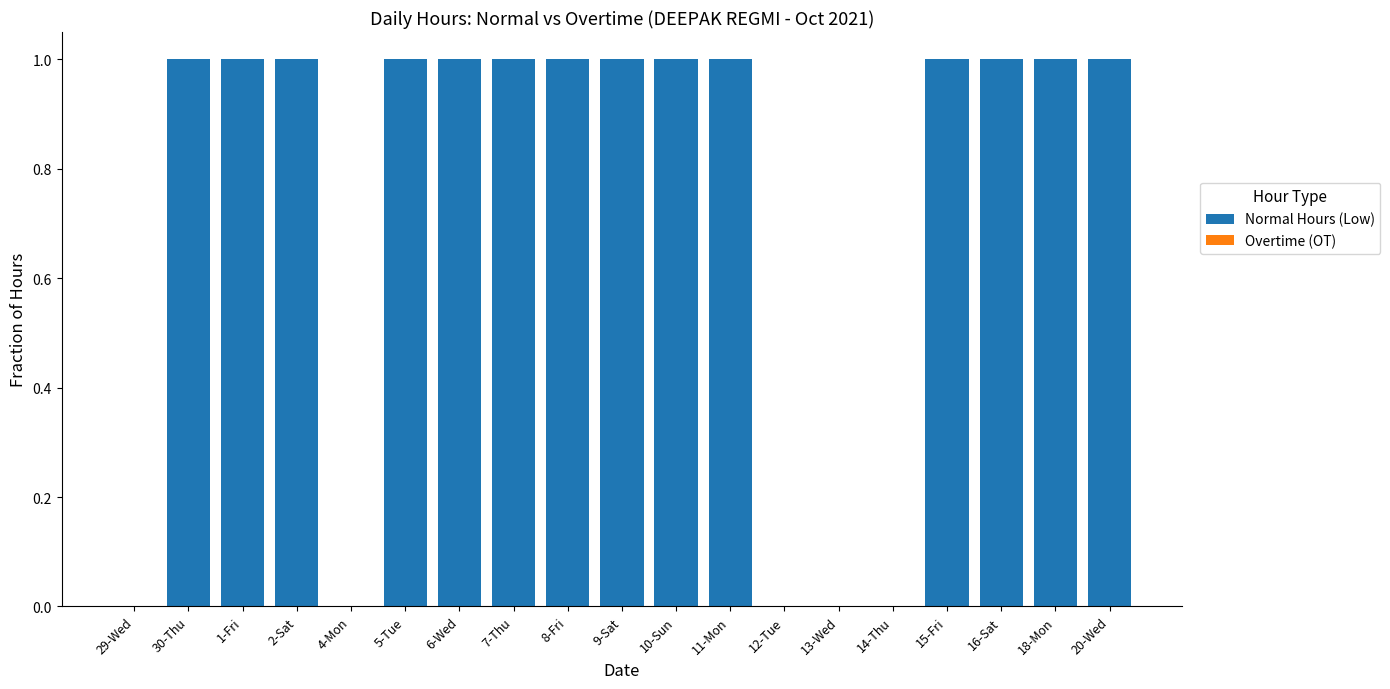

Approximately how many times larger is the value at 7-Thu compared to 5-Tue?

1.0